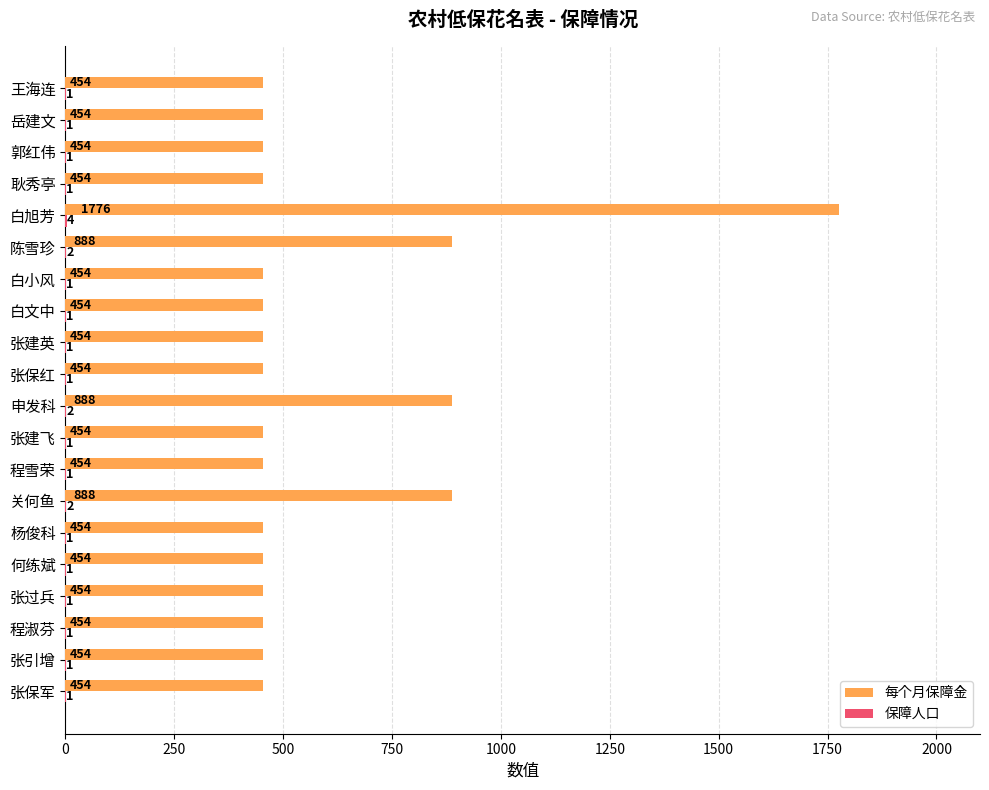

What is the maximum value shown in the chart?

1776